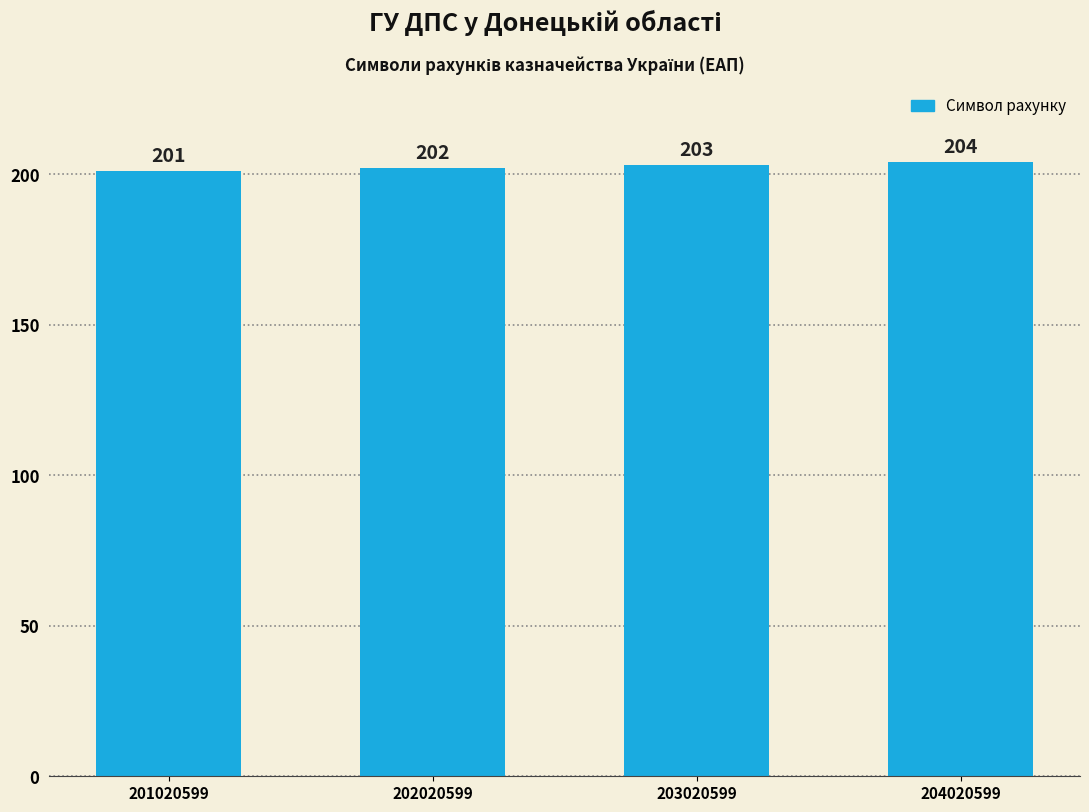

What is the difference between the values at 204020599 and 201020599?

3